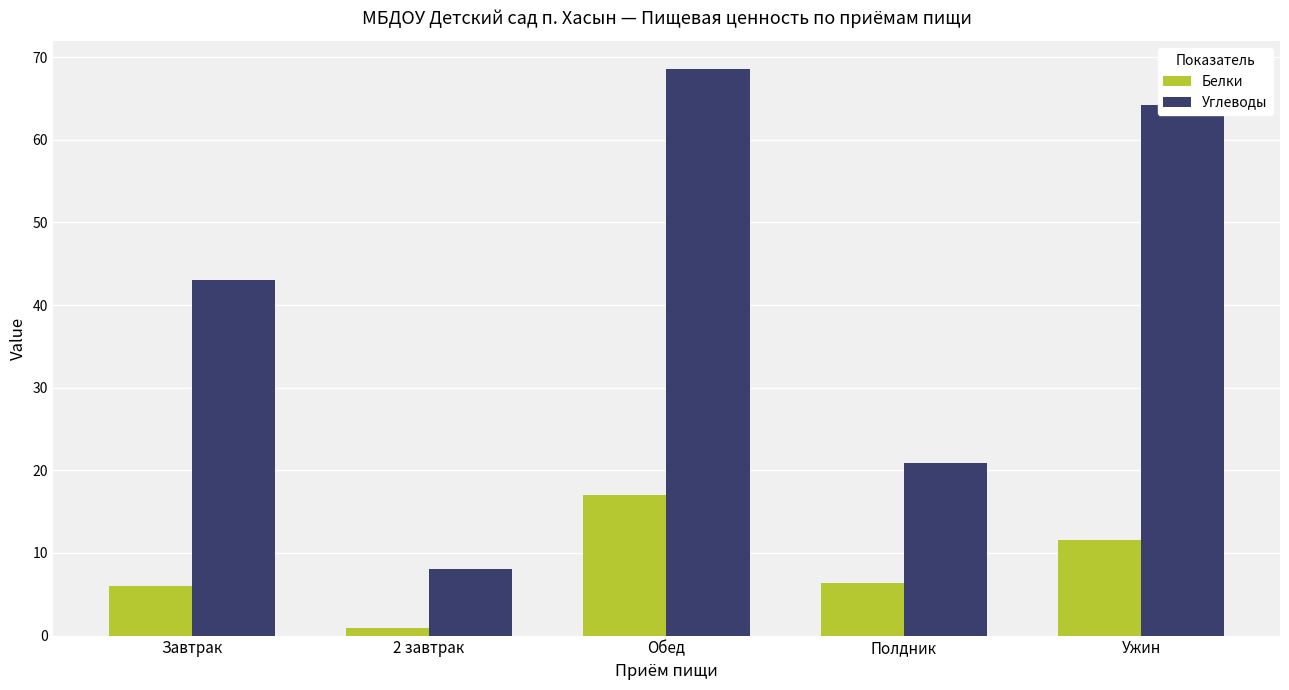

True or false: Углеводы has a value of 62.4 at Завтрак.

False